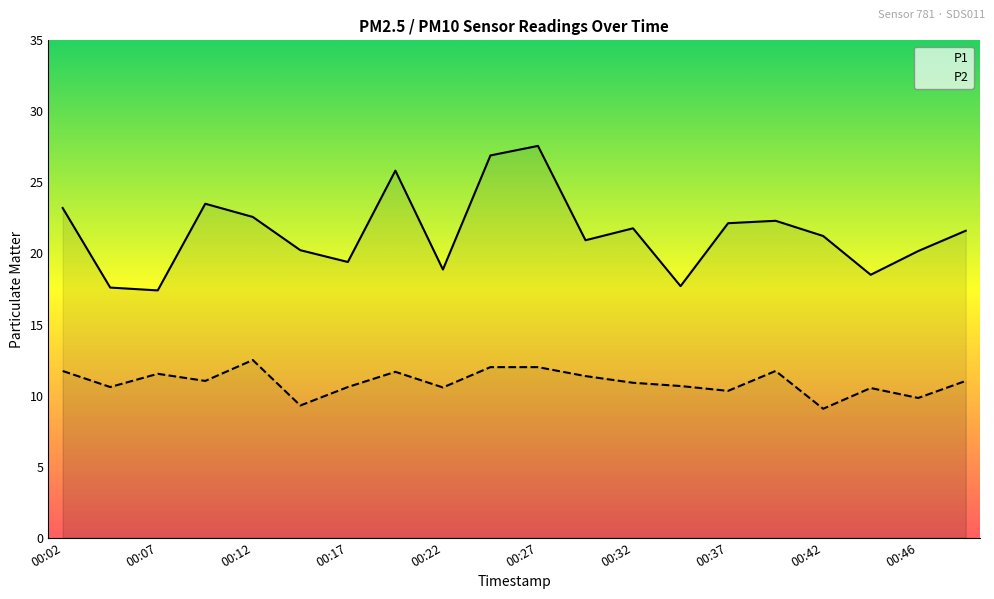

What is the difference between the maximum and minimum values in the P1 series?

10.2